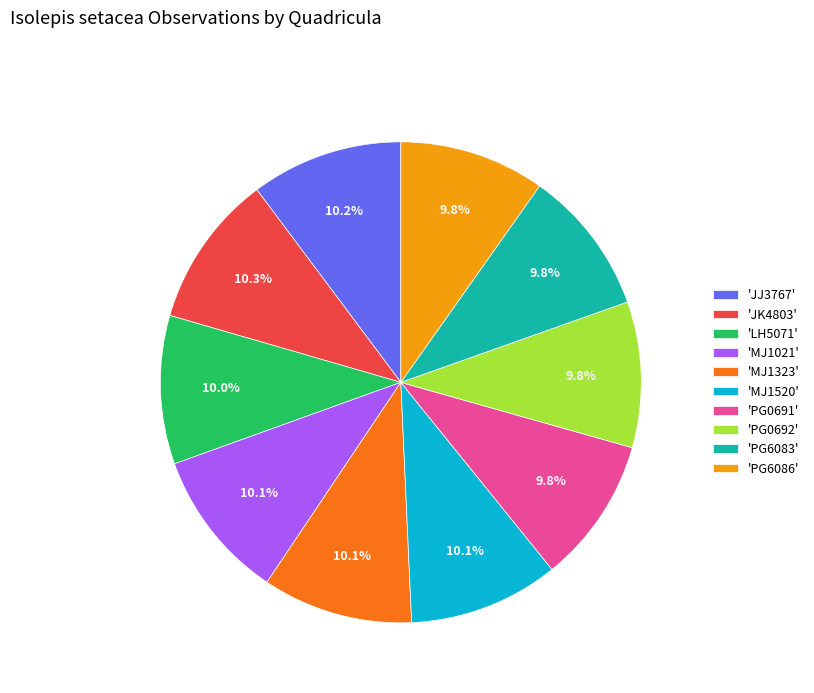

Approximately how many times larger is the value at 'LH5071' compared to 'JK4803'?

1.0